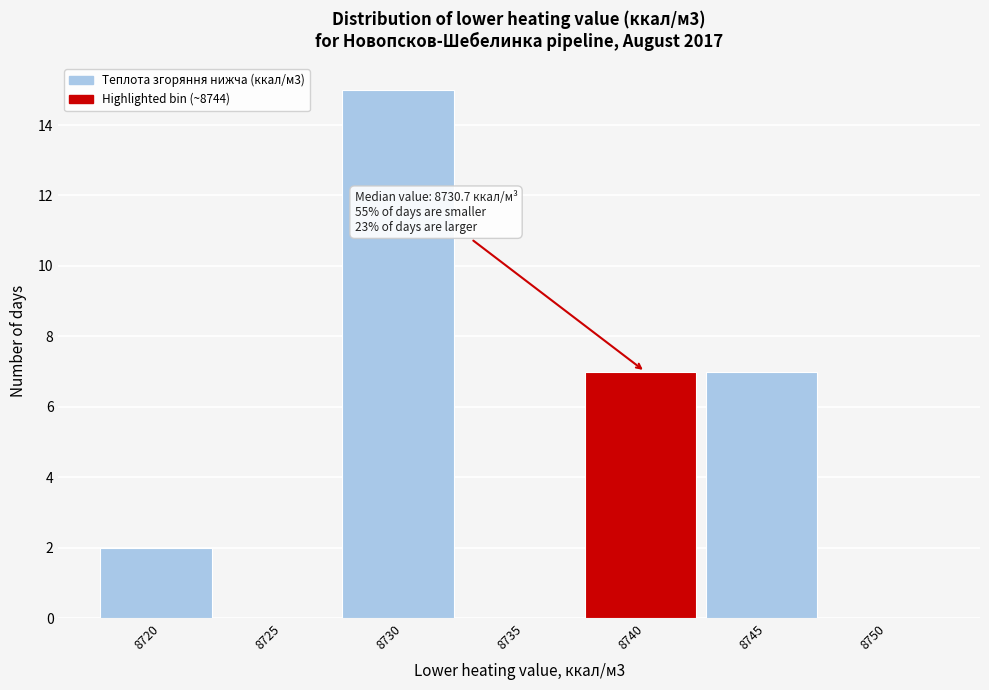

Reading left to right, what are all the values shown in this chart?

8720=2	8725=0	8730=15	8735=0	8740=7	8745=7	8750=0